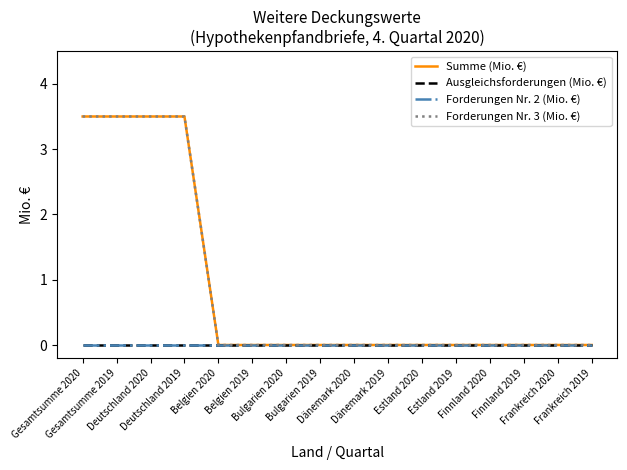

True or false: Forderungen Nr. 3 (Mio. €) and Ausgleichsforderungen (Mio. €) intersect in this chart.

False